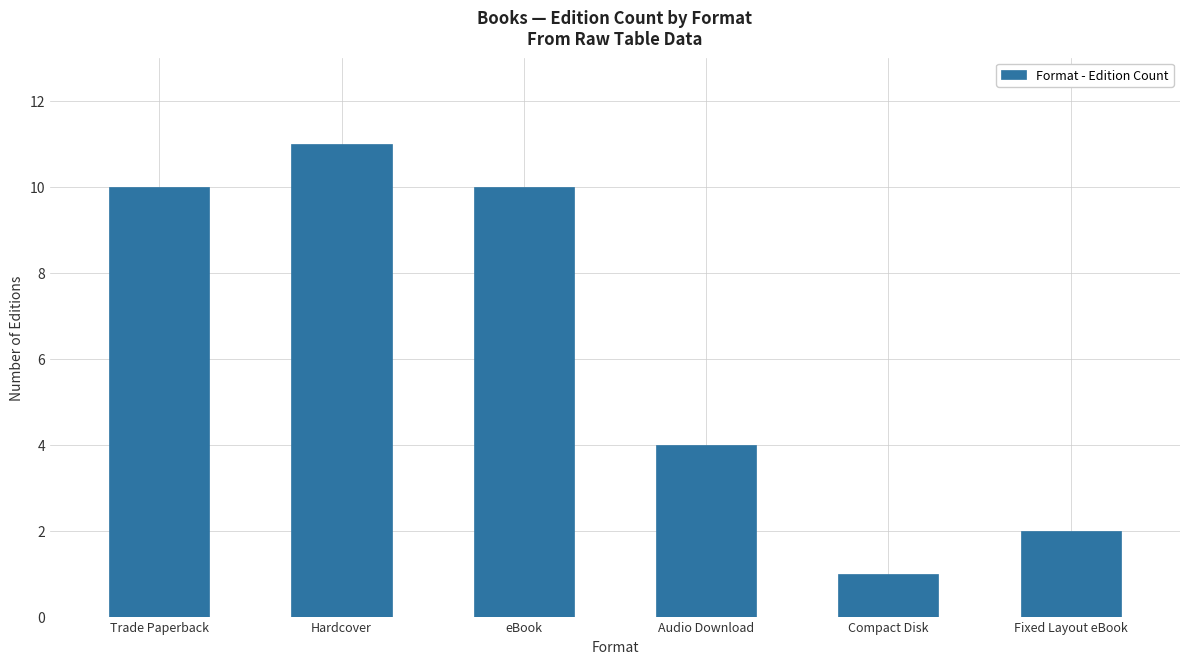

The value at eBook is 10. True or false?

True